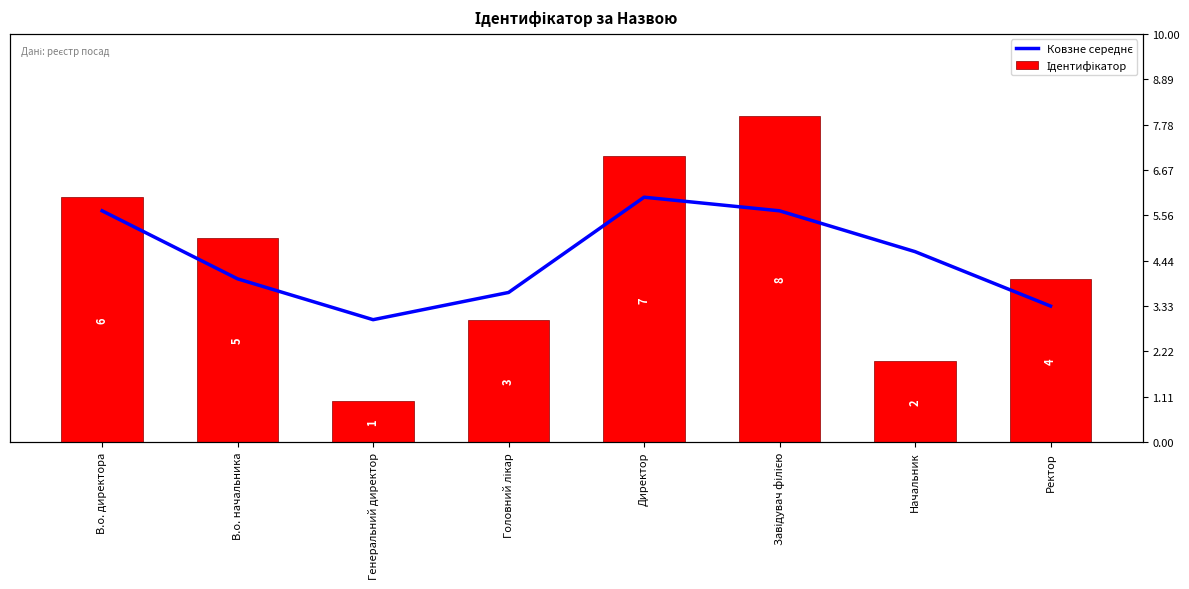

Reading left to right, list all the values displayed in this chart.

Ковзне середнє: В.о. директора=5.7	В.о. начальника=4.0	Генеральний директор=3.0	Головний лікар=3.7	Директор=6.0	Завідувач філією=5.7	Начальник=4.7	Ректор=3.3
Ідентифікатор: В.о. директора=6.0	В.о. начальника=5.0	Генеральний директор=1.0	Головний лікар=3.0	Директор=7.0	Завідувач філією=8.0	Начальник=2.0	Ректор=4.0